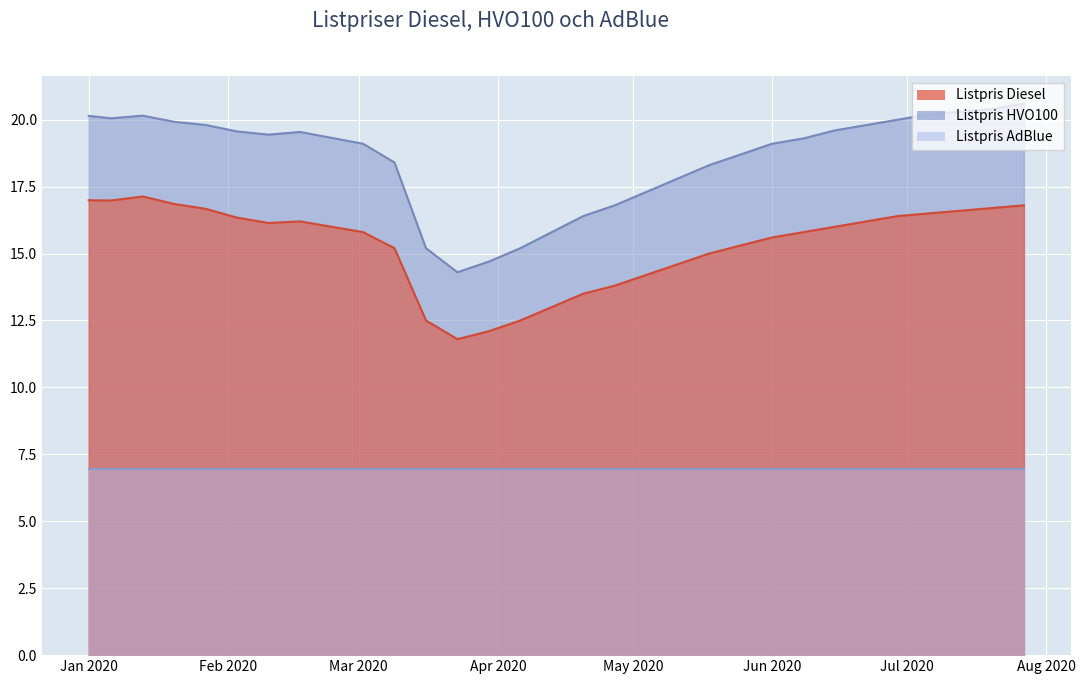

In Listpris HVO100, how many points are higher than both neighbors (excluding endpoints)?

2